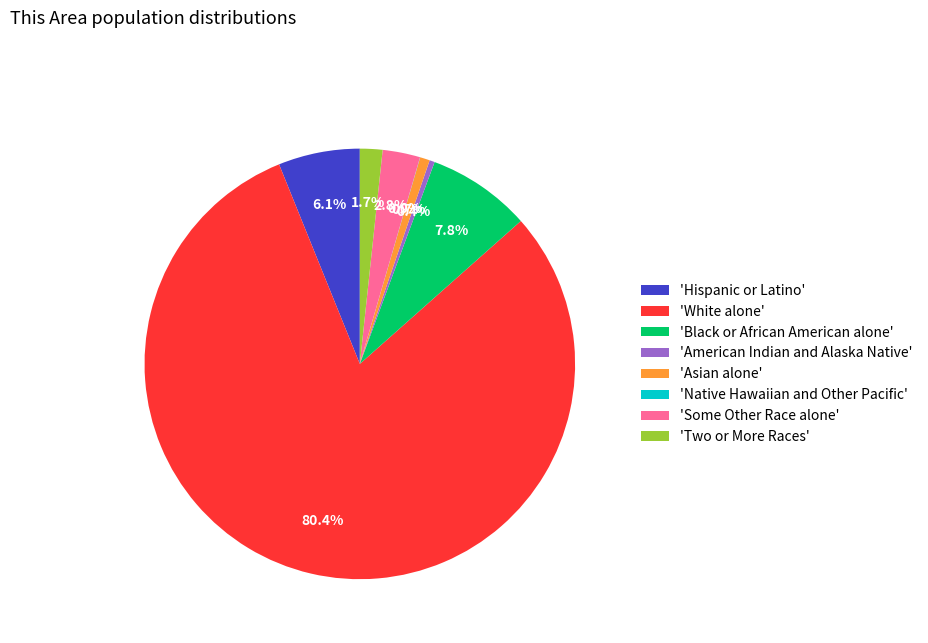

What is the total percentage of 'Two or More Races' and 'American Indian and Alaska Native'?

2.1%